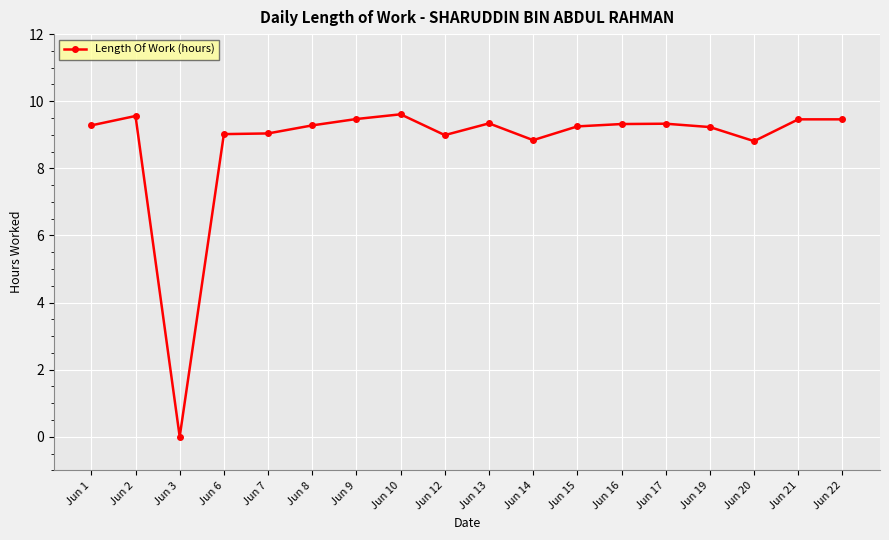

How many categories are shown in the chart?

18